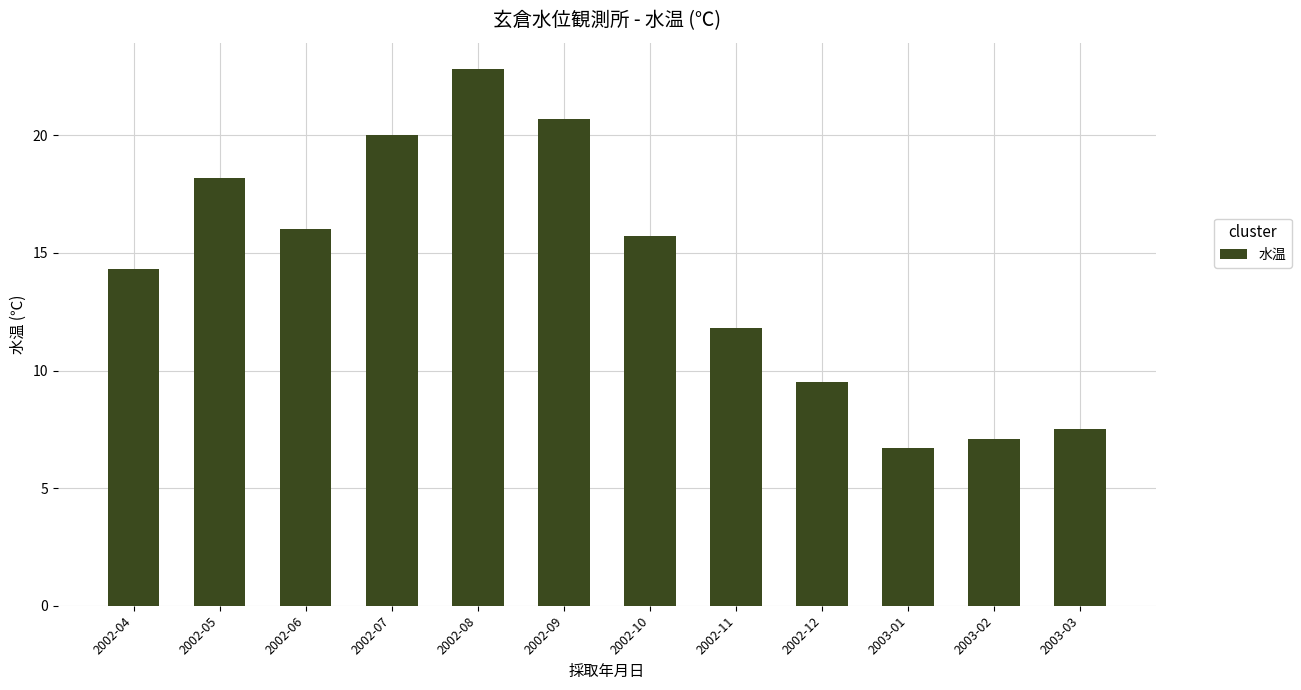

Which label corresponds to the smallest value in the chart?

2003-01